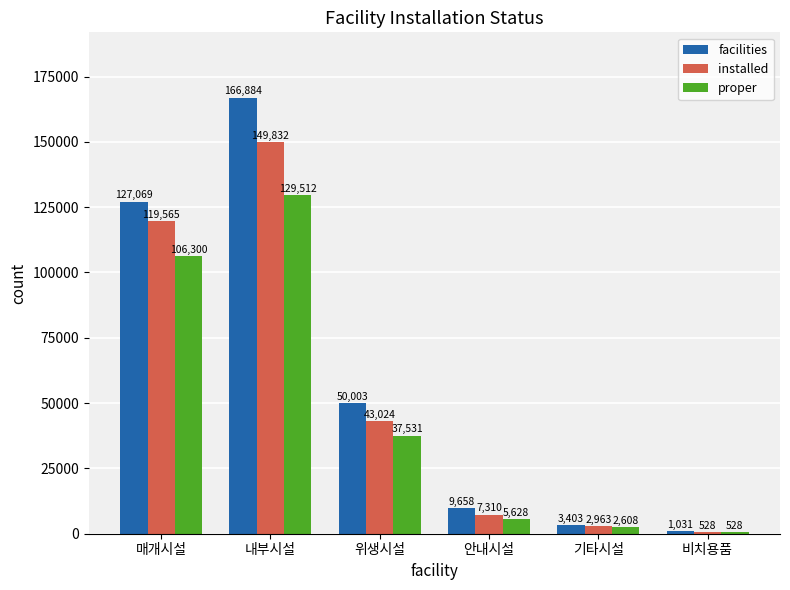

Reading left to right, transcribe all the data shown in this chart.

facilities: 매개시설=127069	내부시설=166884	위생시설=50003	안내시설=9658	기타시설=3403	비치용품=1031
installed: 매개시설=119565	내부시설=149832	위생시설=43024	안내시설=7310	기타시설=2963	비치용품=528
proper: 매개시설=106300	내부시설=129512	위생시설=37531	안내시설=5628	기타시설=2608	비치용품=528